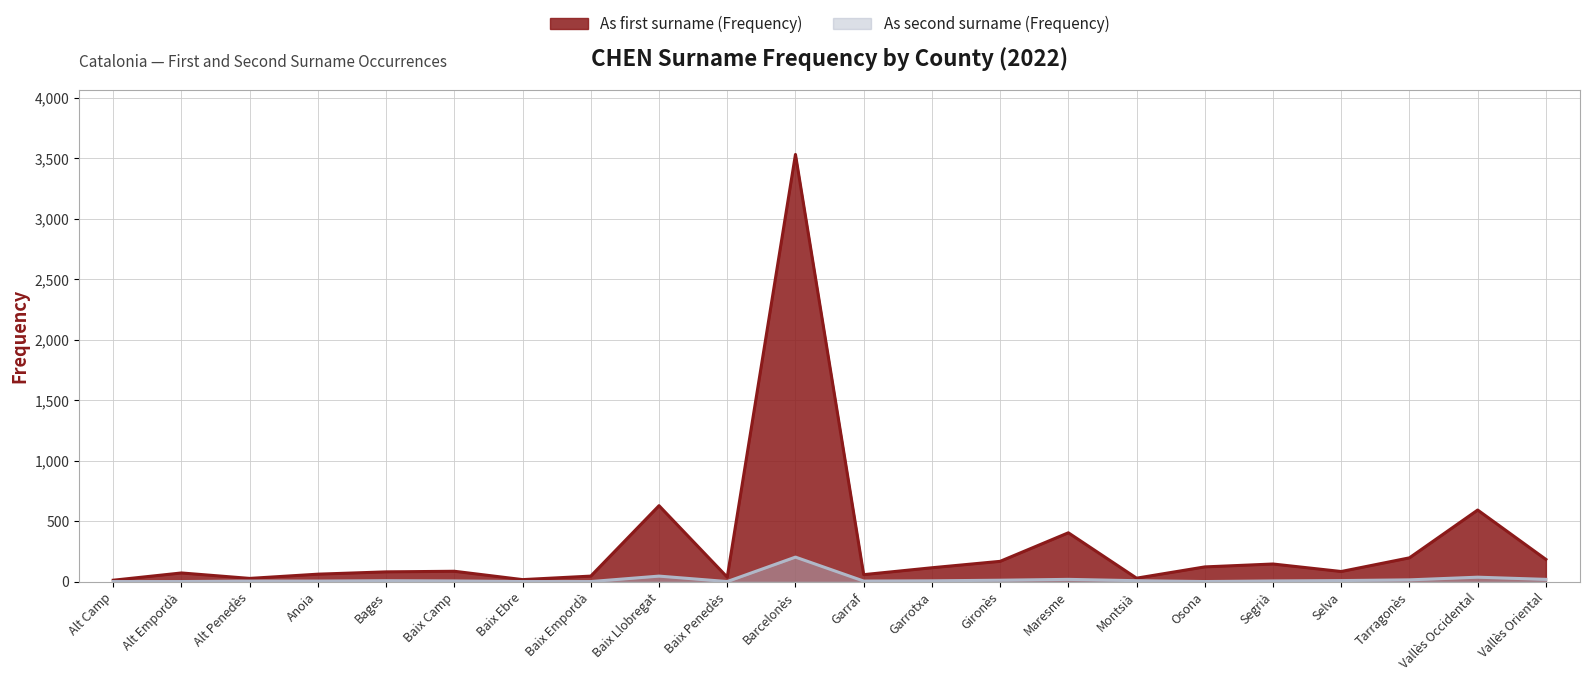

How many data points in As second surname (Frequency) are above 6?

10